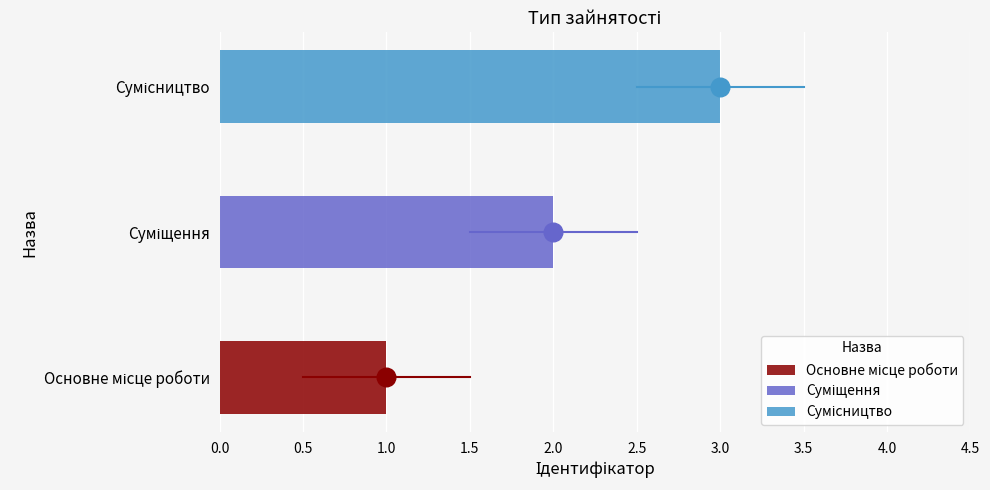

What is the ratio of the value at Суміщення to the value at Сумісництво?

0.7